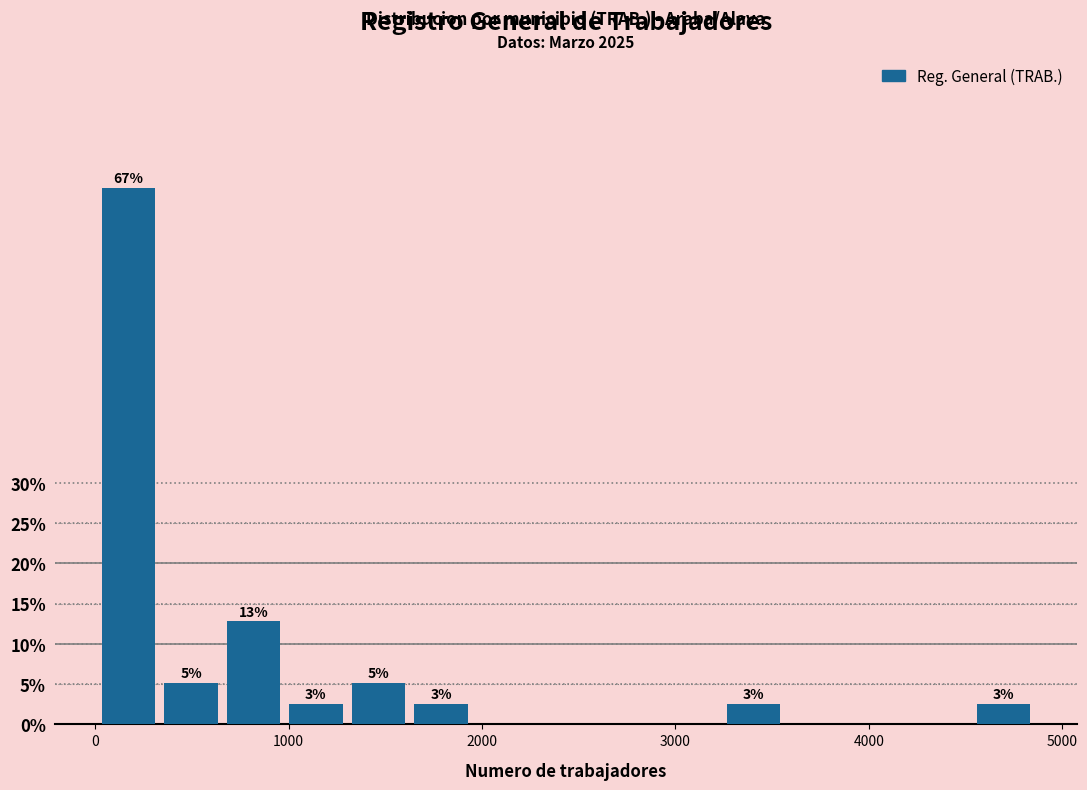

Around what value on the x-axis is the tallest bar? Give the approximate position of its centre, as read against the axis.

200